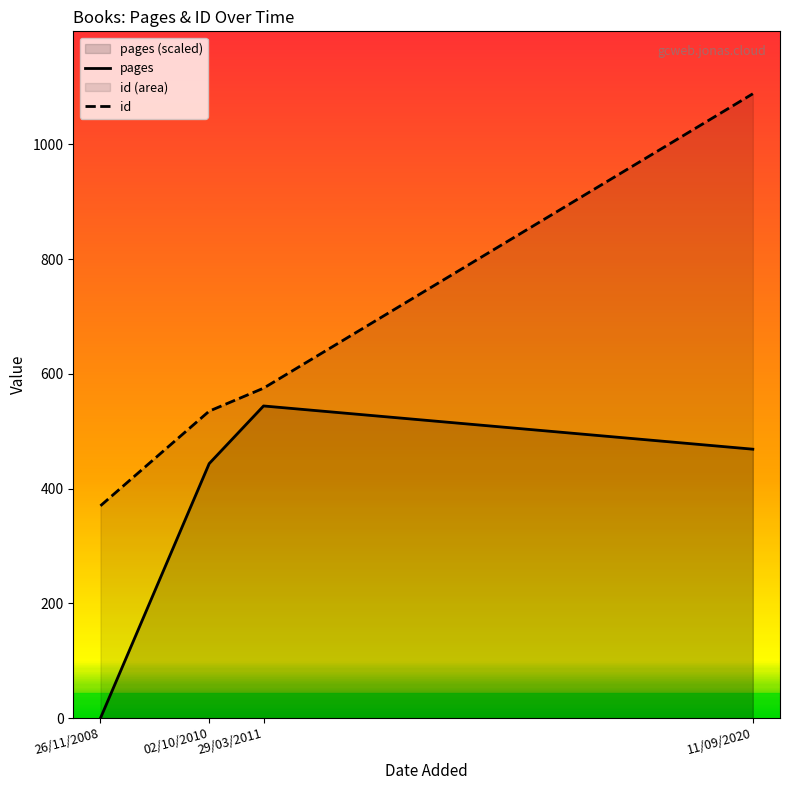

What is the label of the 3rd point from the right?

02/10/2010